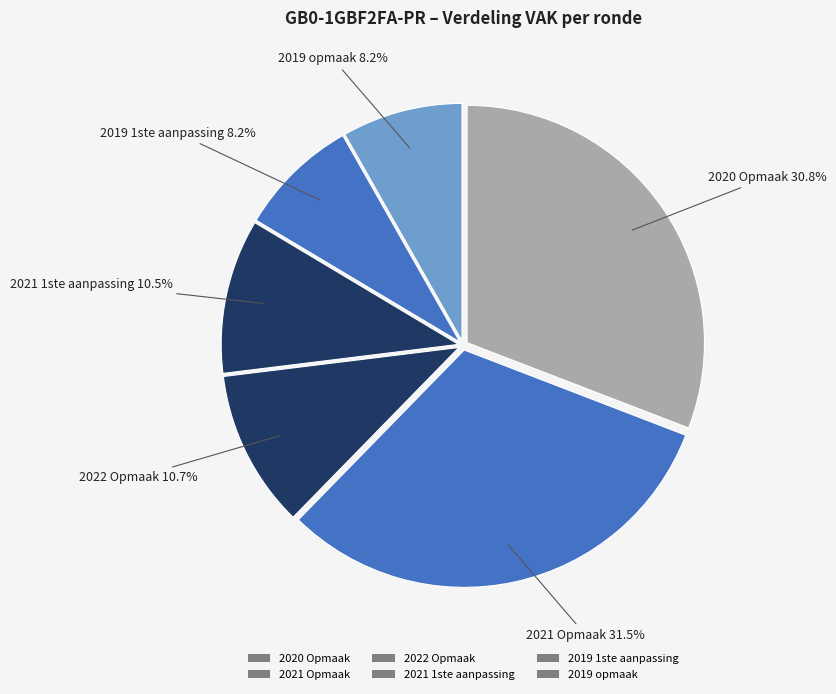

What percentage do 2020 Opmaak and 2019 opmaak together represent?

39.1%